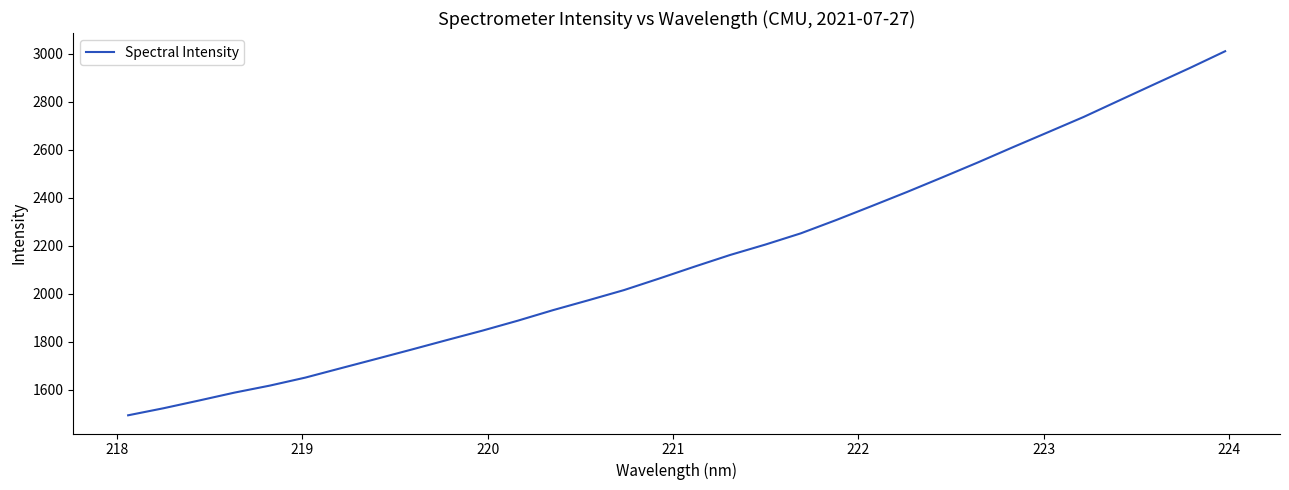

Reading left to right, extract all data points from this chart.

1494.5	1523.9	1555.9	1588.8	1618.1	1651.3	1690.2	1728.9	1768.0	1807.6	1846.7	1888.2	1932.2	1973.4	2015.5	2063.8	2113.4	2161.7	2205.1	2251.8	2307.1	2365.1	2423.8	2484.6	2546.5	2610.4	2673.2	2736.3	2804.5	2872.4	2939.8	3009.6